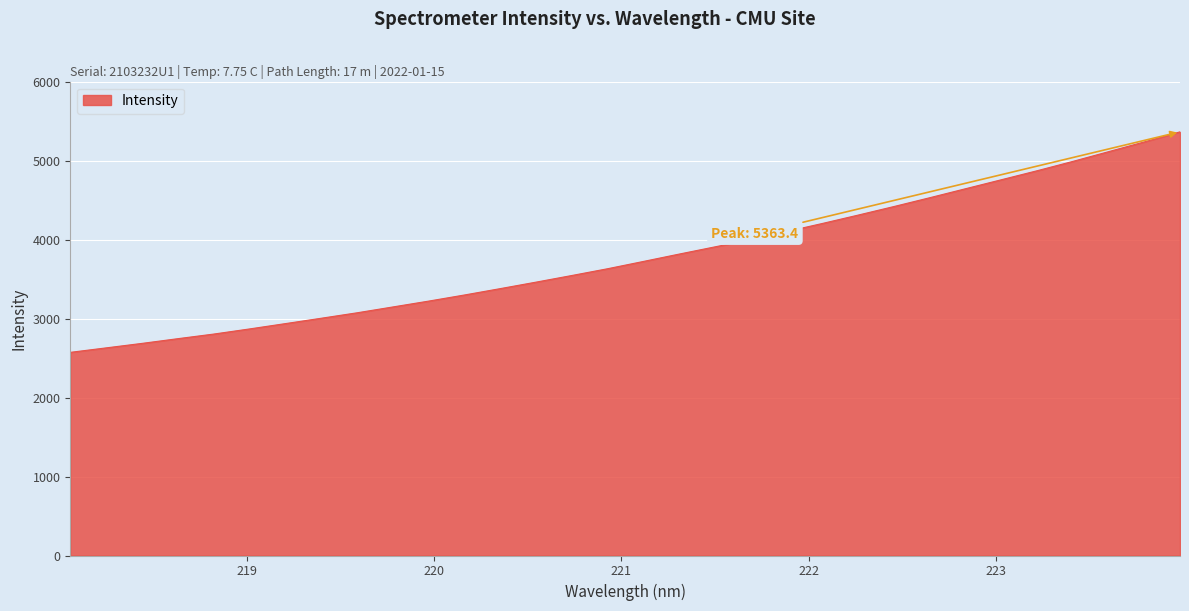

What is the difference between the maximum and minimum values?

2791.5